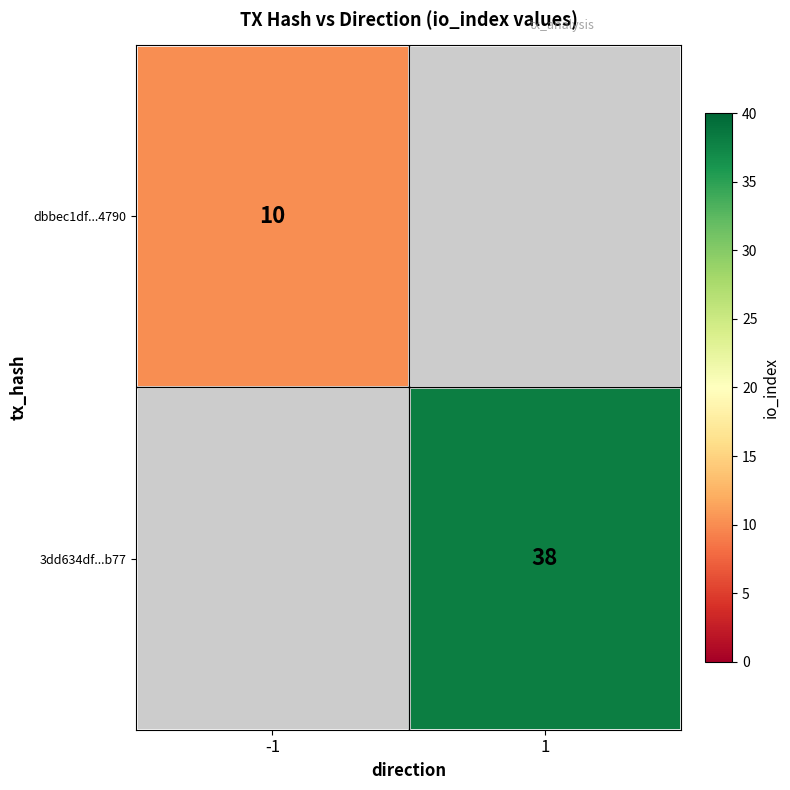

How many data points does each series have?

2